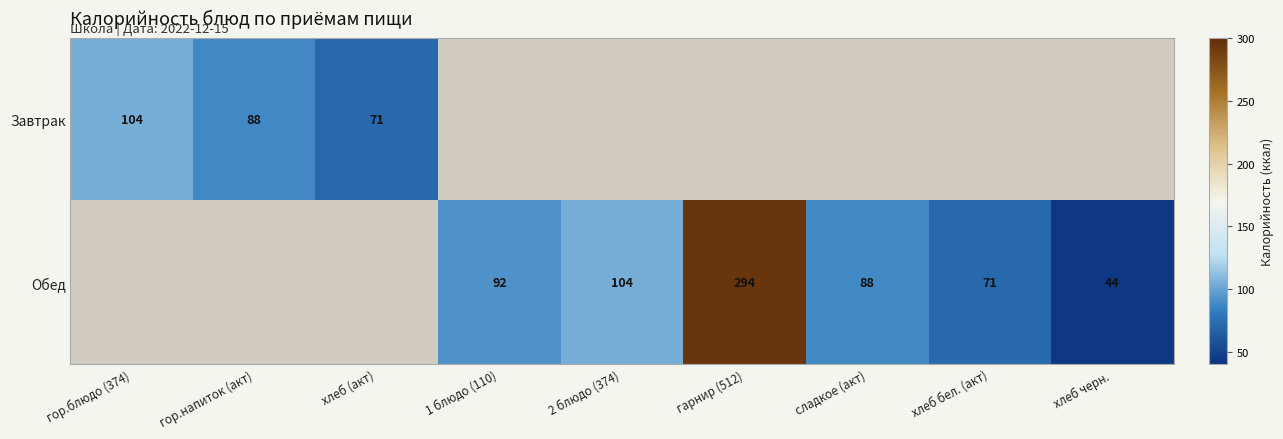

True or false: Обед has a value of 104 at 2 блюдо (374).

True